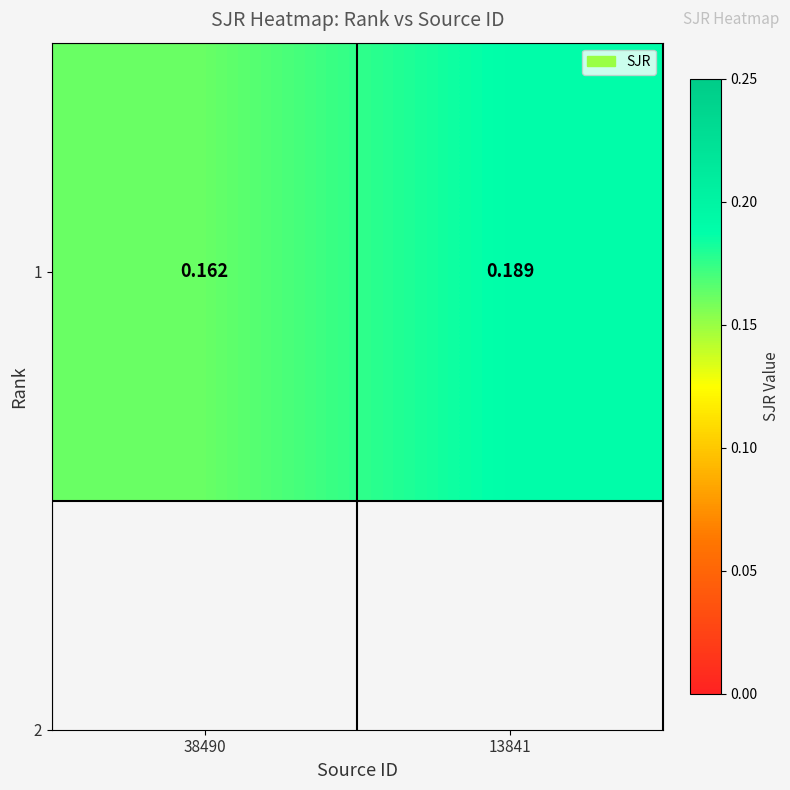

The value at 38490 is 0.2. True or false?

True